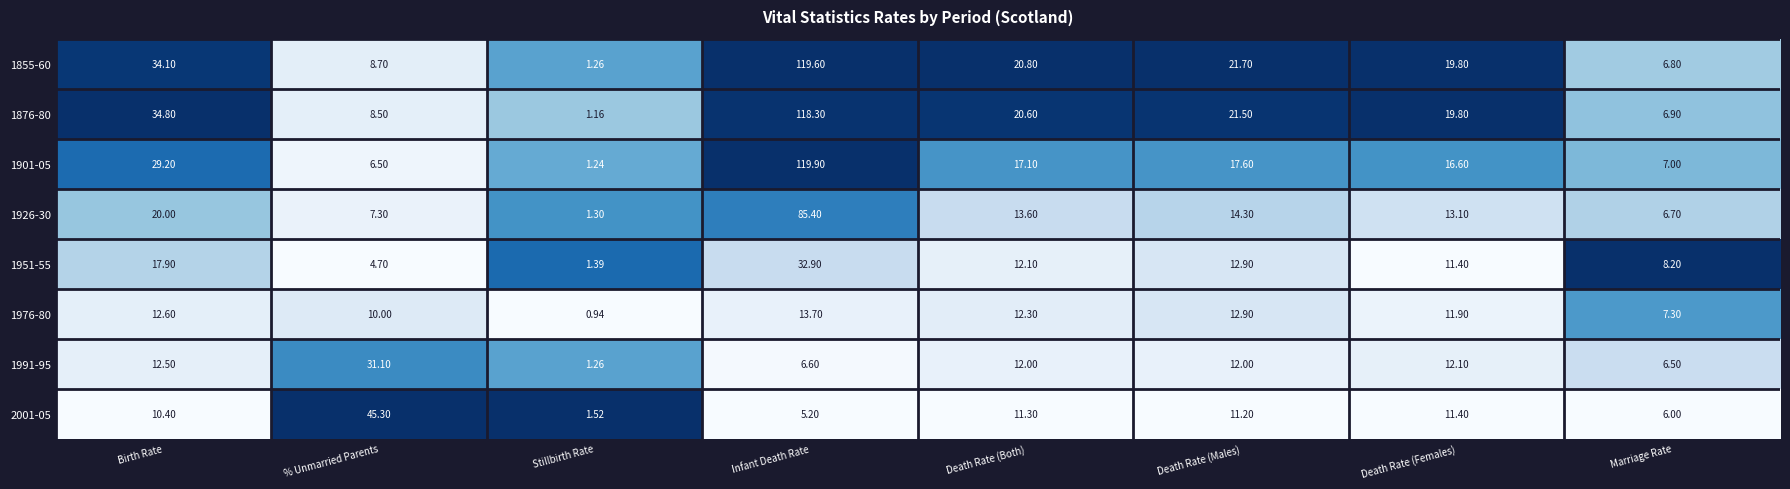

Which series changed the most between Death Rate (Both) and Marriage Rate?

1855-60